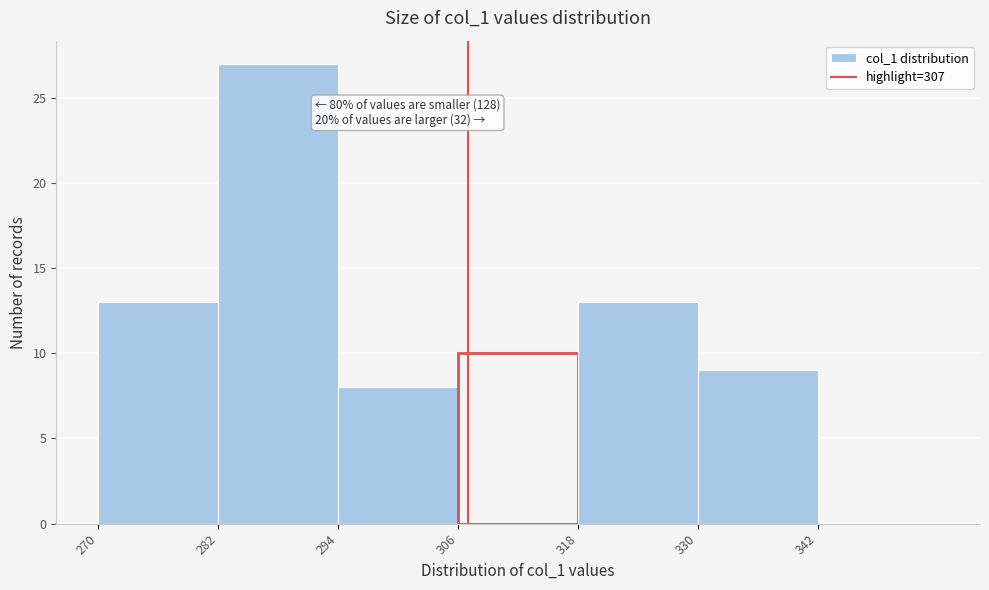

Which range on the x-axis has the tallest bar?

282 to 294